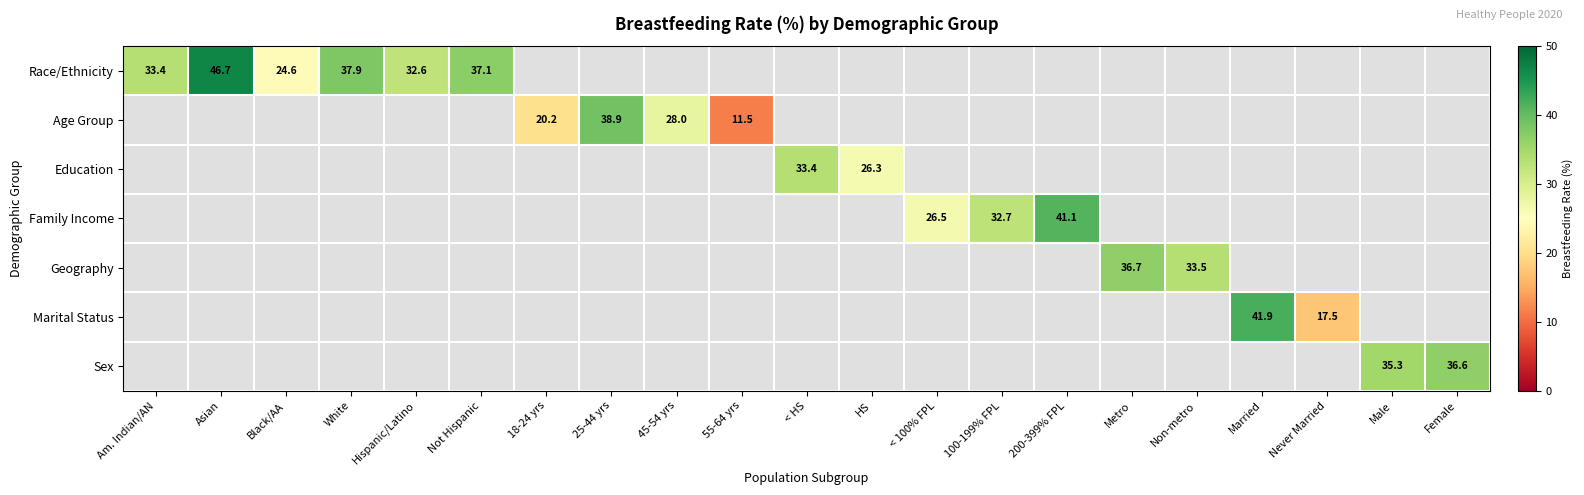

Which has a higher value, 25-44 yrs or 55-64 yrs?

25-44 yrs